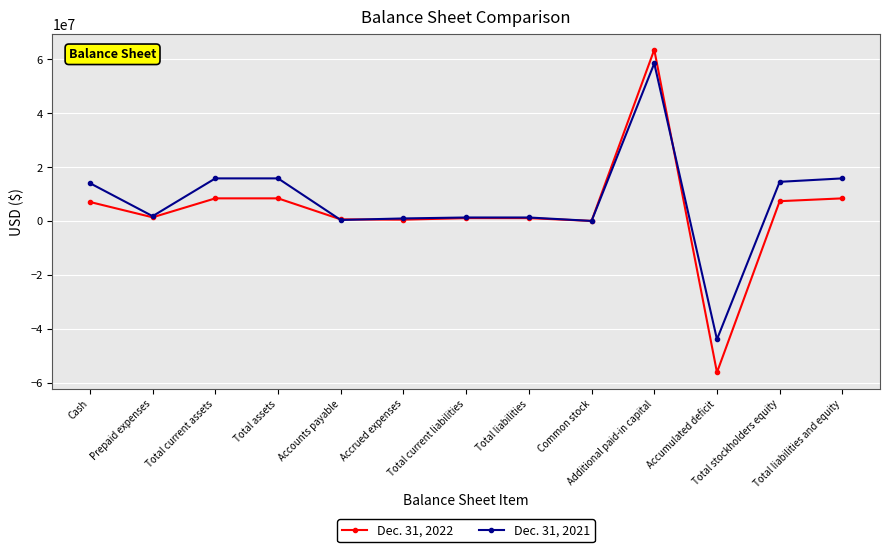

What is the label of the 8th point from the left?

Total liabilities